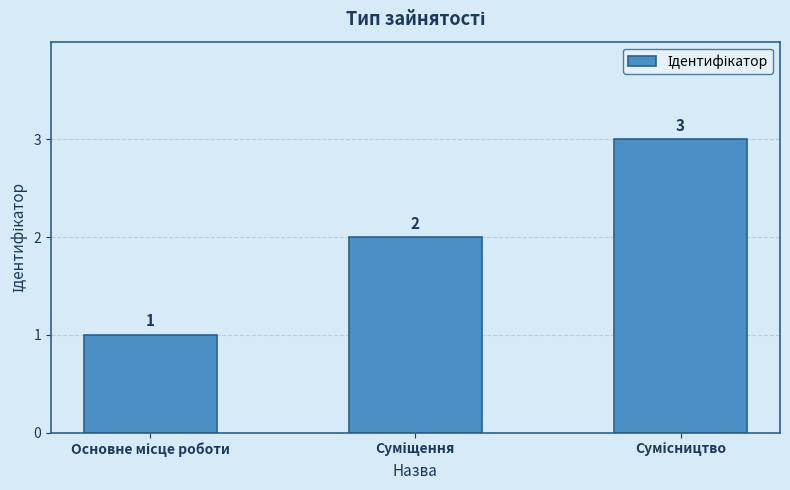

Count the values in the range 1 to 3.

3